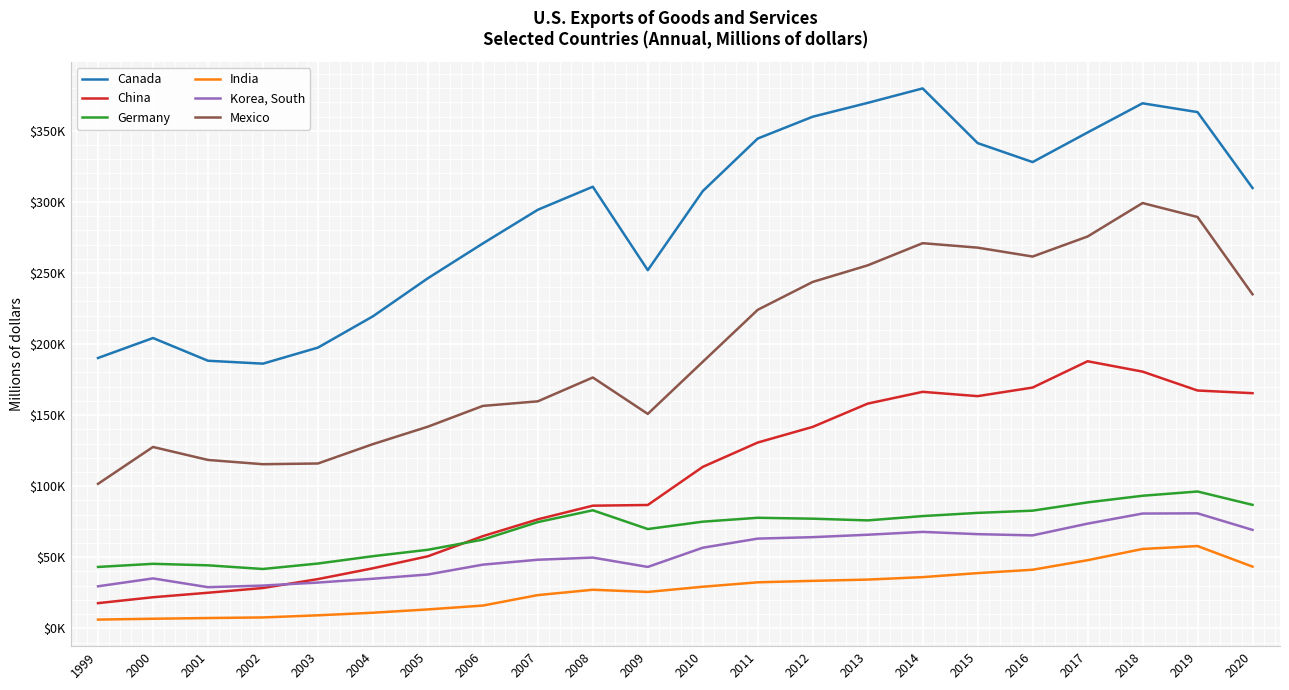

What are all the series names shown in the legend?

Canada, China, Germany, India, Korea, South, Mexico